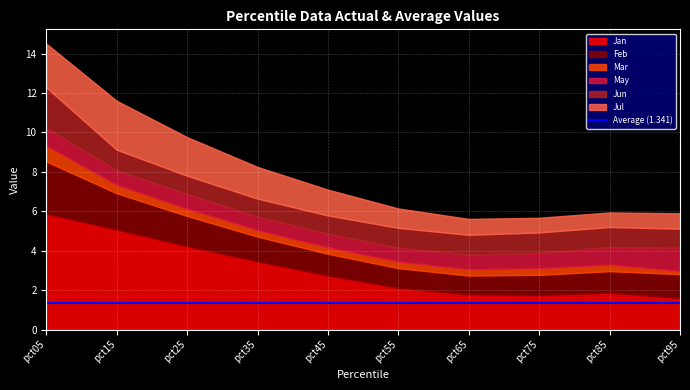

How many lines are shown in the chart?

6